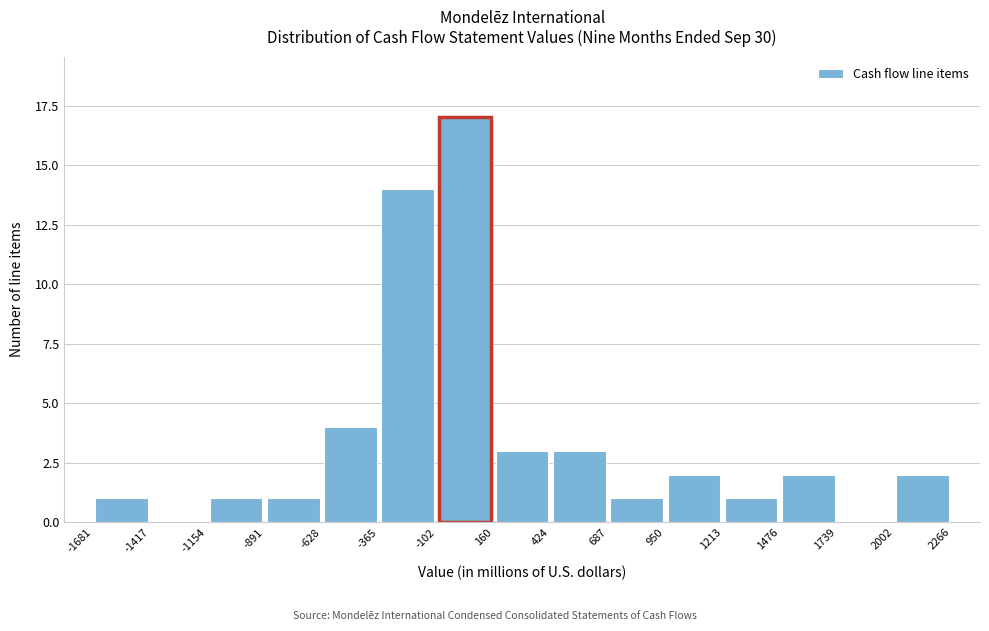

Over which range of the x-axis is the bar tallest?

-102 to 160